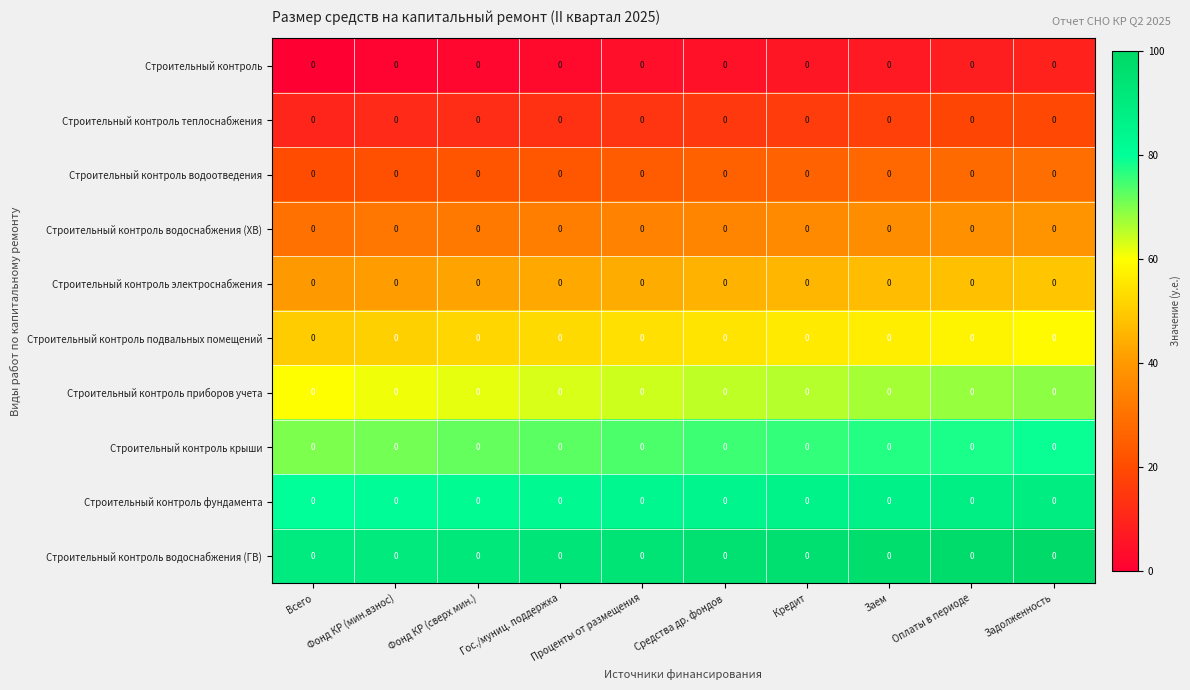

Reading left to right, extract all data points from this chart.

Строительный контроль: Всего=0.0	Фонд КР (мин.взнос)=0.0	Фонд КР (сверх мин.)=0.0	Гос./муниц. поддержка=0.0	Проценты от размещения=0.0	Средства др. фондов=0.0	Кредит=0.0	Заем=0.0	Оплаты в периоде=0.0	Задолженность=0.0
Строительный контроль теплоснабжения: Всего=0.0	Фонд КР (мин.взнос)=0.0	Фонд КР (сверх мин.)=0.0	Гос./муниц. поддержка=0.0	Проценты от размещения=0.0	Средства др. фондов=0.0	Кредит=0.0	Заем=0.0	Оплаты в периоде=0.0	Задолженность=0.0
Строительный контроль водоотведения: Всего=0.0	Фонд КР (мин.взнос)=0.0	Фонд КР (сверх мин.)=0.0	Гос./муниц. поддержка=0.0	Проценты от размещения=0.0	Средства др. фондов=0.0	Кредит=0.0	Заем=0.0	Оплаты в периоде=0.0	Задолженность=0.0
Строительный контроль водоснабжения (ХВ): Всего=0.0	Фонд КР (мин.взнос)=0.0	Фонд КР (сверх мин.)=0.0	Гос./муниц. поддержка=0.0	Проценты от размещения=0.0	Средства др. фондов=0.0	Кредит=0.0	Заем=0.0	Оплаты в периоде=0.0	Задолженность=0.0
Строительный контроль электроснабжения: Всего=0.0	Фонд КР (мин.взнос)=0.0	Фонд КР (сверх мин.)=0.0	Гос./муниц. поддержка=0.0	Проценты от размещения=0.0	Средства др. фондов=0.0	Кредит=0.0	Заем=0.0	Оплаты в периоде=0.0	Задолженность=0.0
Строительный контроль подвальных помещений: Всего=0.0	Фонд КР (мин.взнос)=0.0	Фонд КР (сверх мин.)=0.0	Гос./муниц. поддержка=0.0	Проценты от размещения=0.0	Средства др. фондов=0.0	Кредит=0.0	Заем=0.0	Оплаты в периоде=0.0	Задолженность=0.0
Строительный контроль приборов учета: Всего=0.0	Фонд КР (мин.взнос)=0.0	Фонд КР (сверх мин.)=0.0	Гос./муниц. поддержка=0.0	Проценты от размещения=0.0	Средства др. фондов=0.0	Кредит=0.0	Заем=0.0	Оплаты в периоде=0.0	Задолженность=0.0
Строительный контроль крыши: Всего=0.0	Фонд КР (мин.взнос)=0.0	Фонд КР (сверх мин.)=0.0	Гос./муниц. поддержка=0.0	Проценты от размещения=0.0	Средства др. фондов=0.0	Кредит=0.0	Заем=0.0	Оплаты в периоде=0.0	Задолженность=0.0
Строительный контроль фундамента: Всего=0.0	Фонд КР (мин.взнос)=0.0	Фонд КР (сверх мин.)=0.0	Гос./муниц. поддержка=0.0	Проценты от размещения=0.0	Средства др. фондов=0.0	Кредит=0.0	Заем=0.0	Оплаты в периоде=0.0	Задолженность=0.0
Строительный контроль водоснабжения (ГВ): Всего=0.0	Фонд КР (мин.взнос)=0.0	Фонд КР (сверх мин.)=0.0	Гос./муниц. поддержка=0.0	Проценты от размещения=0.0	Средства др. фондов=0.0	Кредит=0.0	Заем=0.0	Оплаты в периоде=0.0	Задолженность=0.0